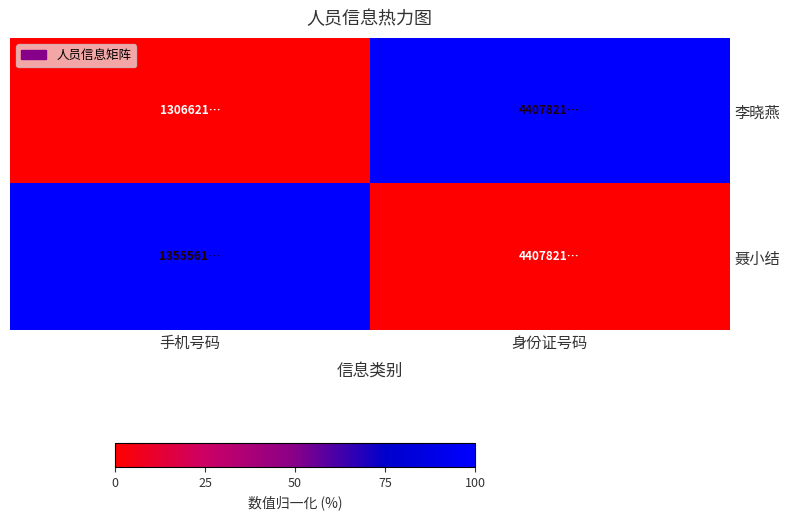

Between 手机号码 and 身份证号码, which is larger?

身份证号码